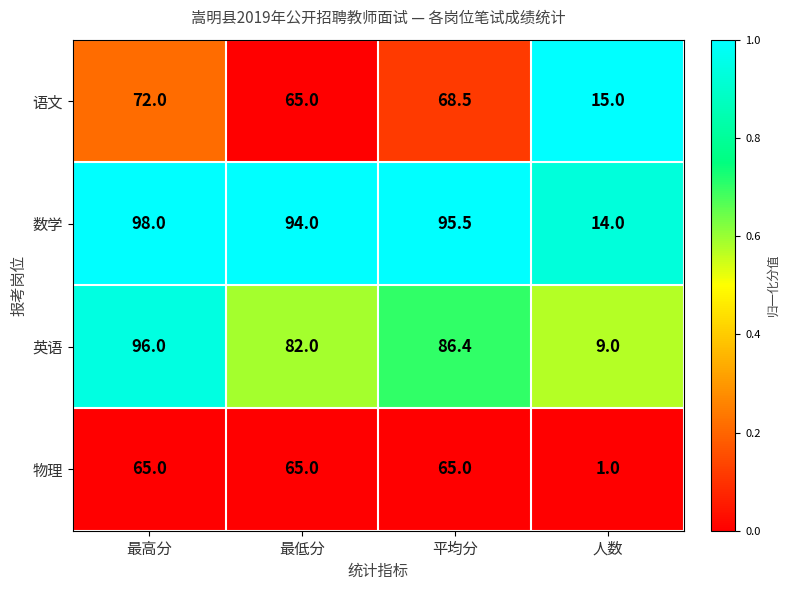

Which series has the largest total across all categories?

数学